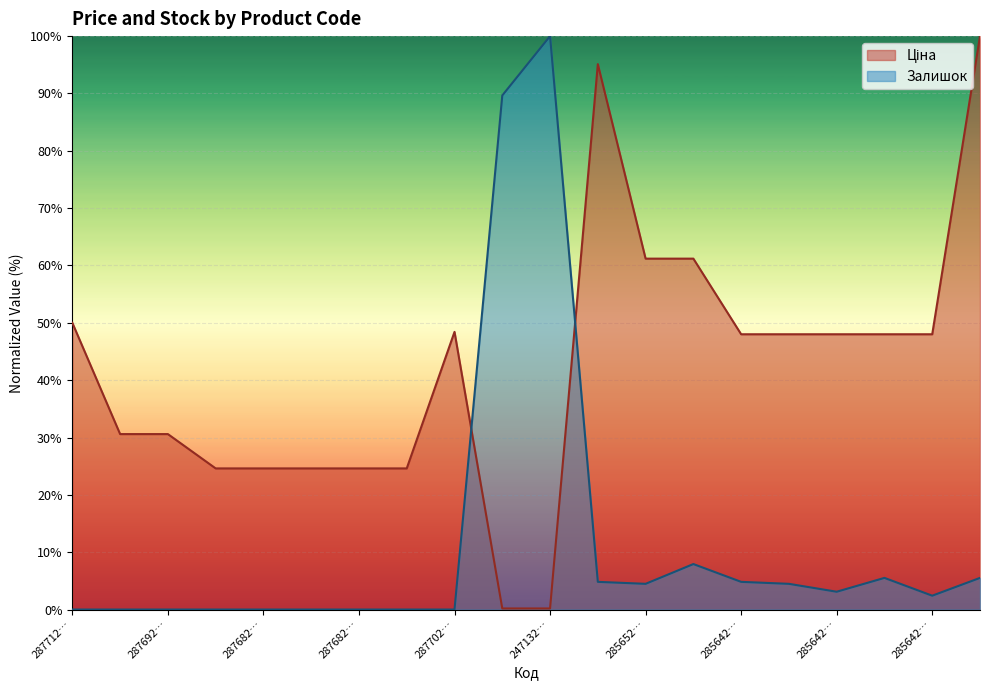

At how many categories does at least one series exceed 82?

4